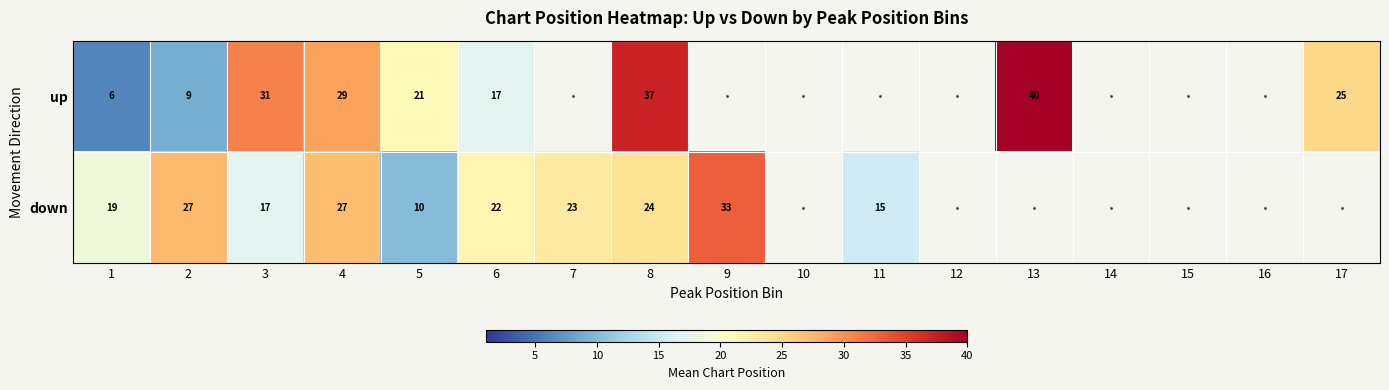

Rank the series at 3 from highest to lowest value.

up, down